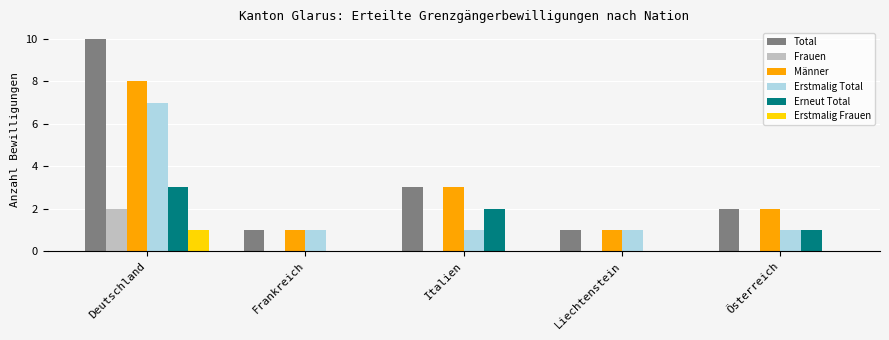

How many distinct data groups are displayed?

6